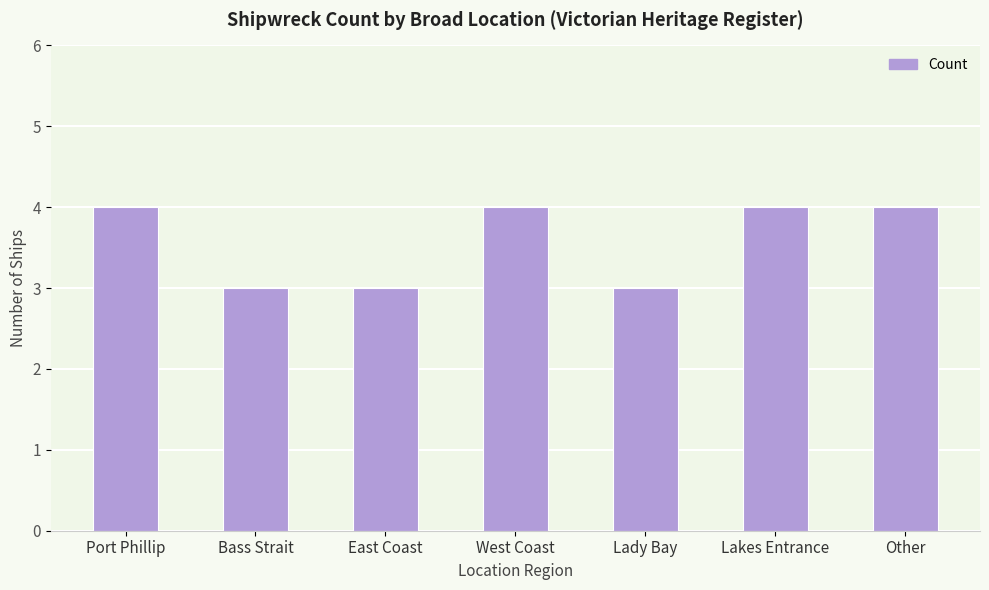

What is the greatest value displayed?

4